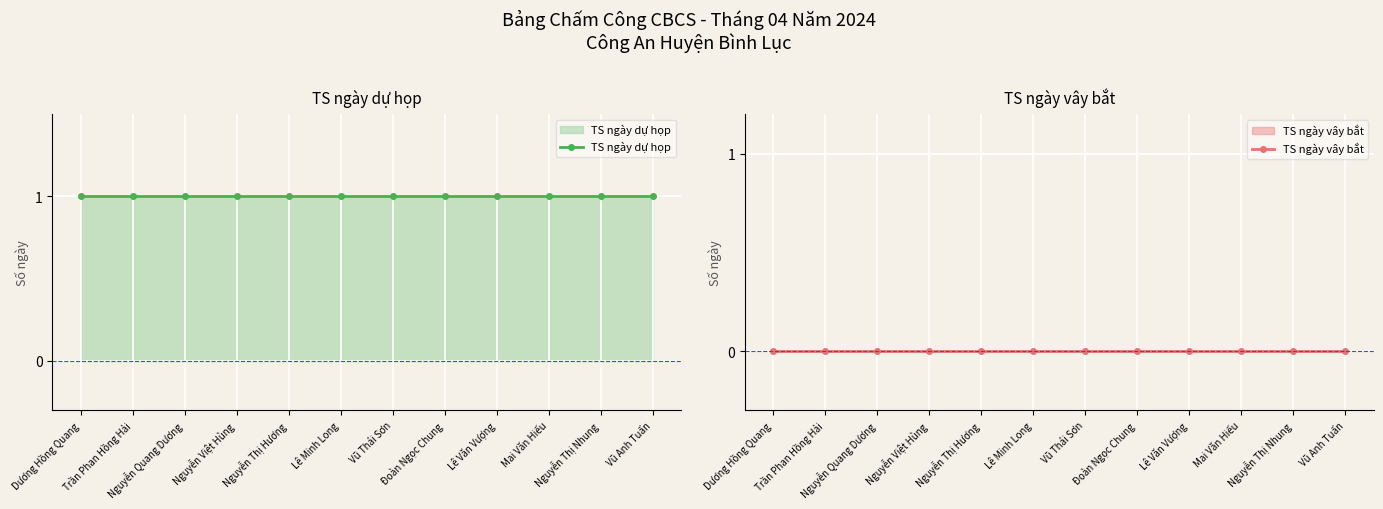

What are all the series names shown in the legend?

TS ngày dự họp, TS ngày vây bắt